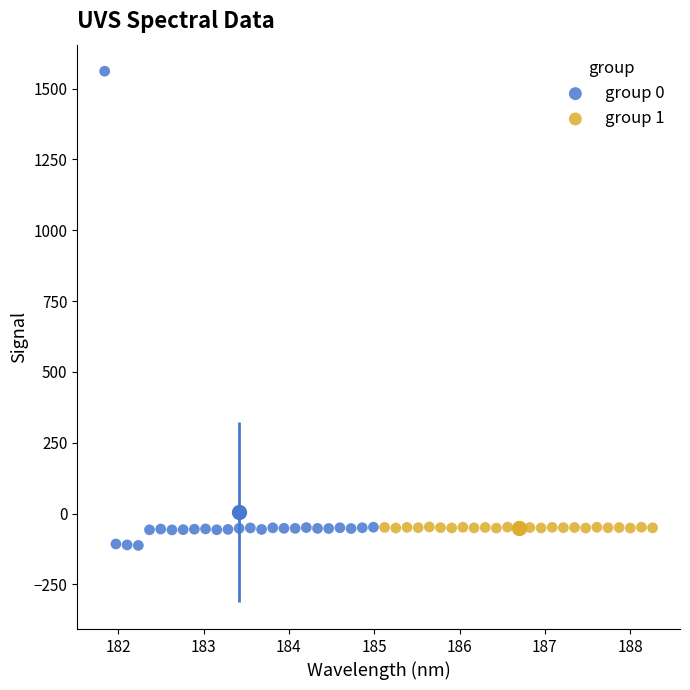

Which series has the widest spread of Y values?

group 0